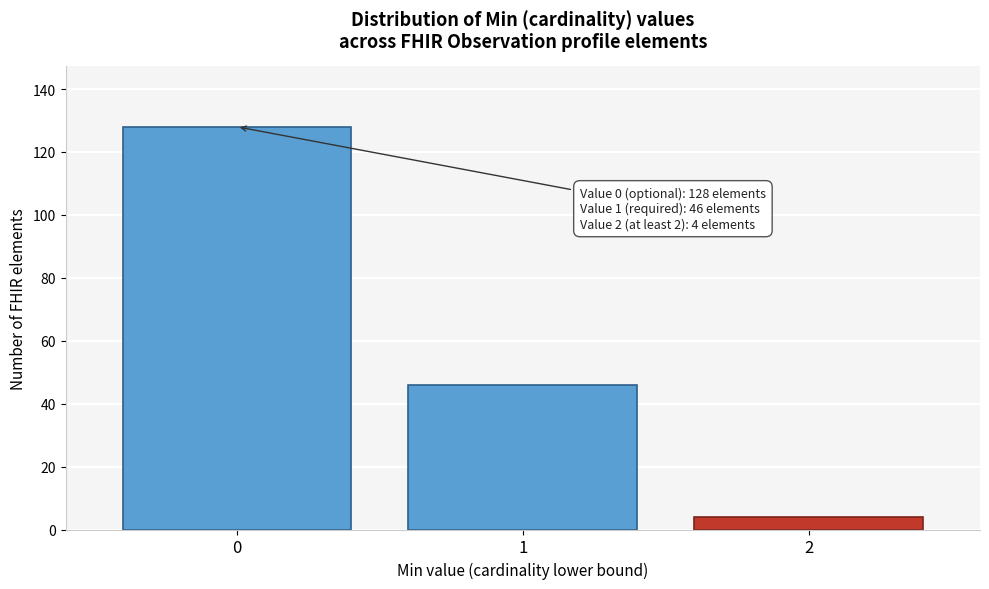

Reading left to right, what are all the values shown in this chart?

0=128	1=46	2=4